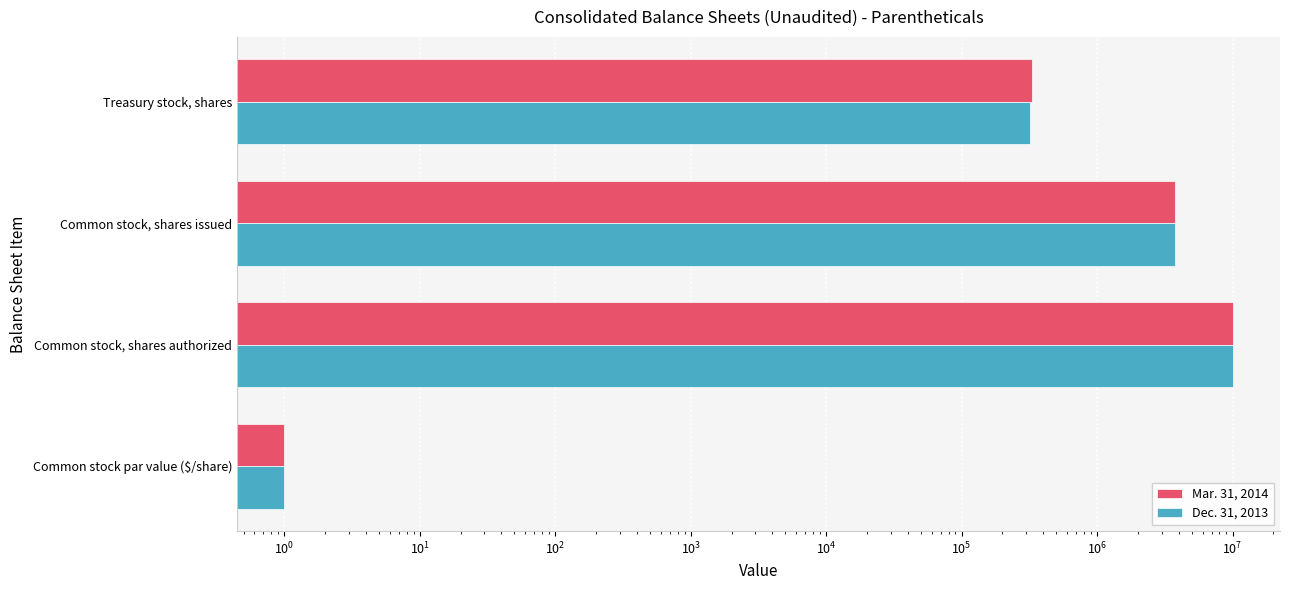

Is it true that Mar. 31, 2014 equals 15301387 at Common stock, shares authorized?

False